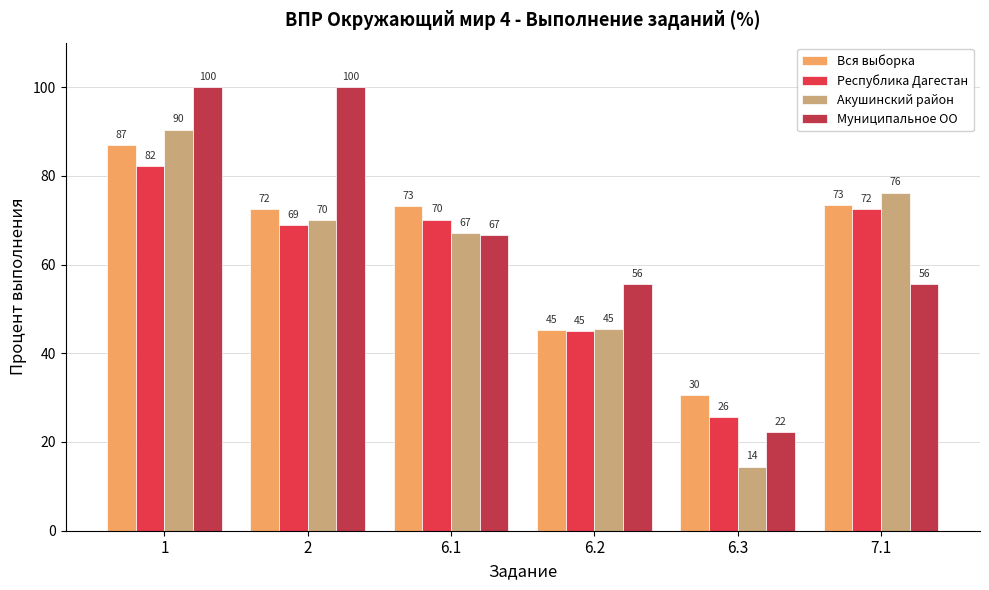

List the series in order of their peak value, lowest first.

Республика Дагестан, Вся выборка, Акушинский район, Муниципальное ОО